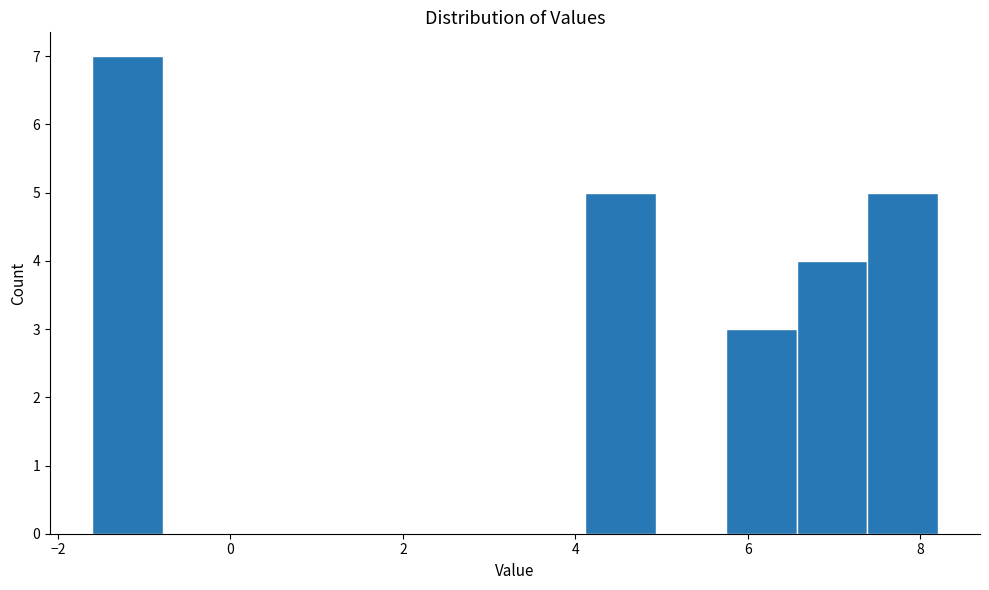

How tall is the bar that spans 6.6 to 7.4 on the x-axis? Neither the bar edges nor the heights are printed on the chart, so give them approximately, as read against the axes.

4